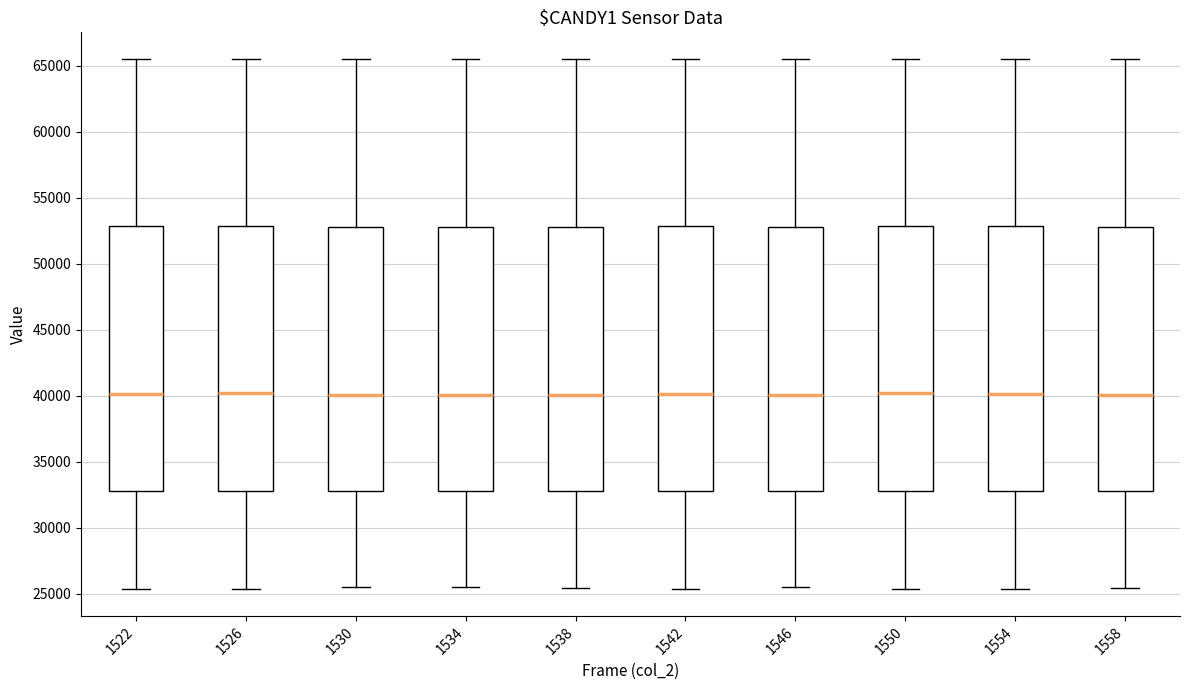

Reading left to right, transcribe this box plot: for each box, give where its median line is, the range the box spans, and where its two whiskers end, as read against the y-axis. The values are not printed on the chart, so give them approximately, as read against the axis.

1522: median 40000, box 33000 to 53000, whiskers 25500 to 65500
1526: median 40000, box 33000 to 53000, whiskers 25500 to 65500
1530: median 40000, box 33000 to 53000, whiskers 25500 to 65500
1534: median 40000, box 33000 to 53000, whiskers 25500 to 65500
1538: median 40000, box 33000 to 53000, whiskers 25500 to 65500
1542: median 40000, box 33000 to 53000, whiskers 25500 to 65500
1546: median 40000, box 33000 to 53000, whiskers 25500 to 65500
1550: median 40000, box 33000 to 53000, whiskers 25500 to 65500
1554: median 40000, box 33000 to 53000, whiskers 25500 to 65500
1558: median 40000, box 33000 to 53000, whiskers 25500 to 65500